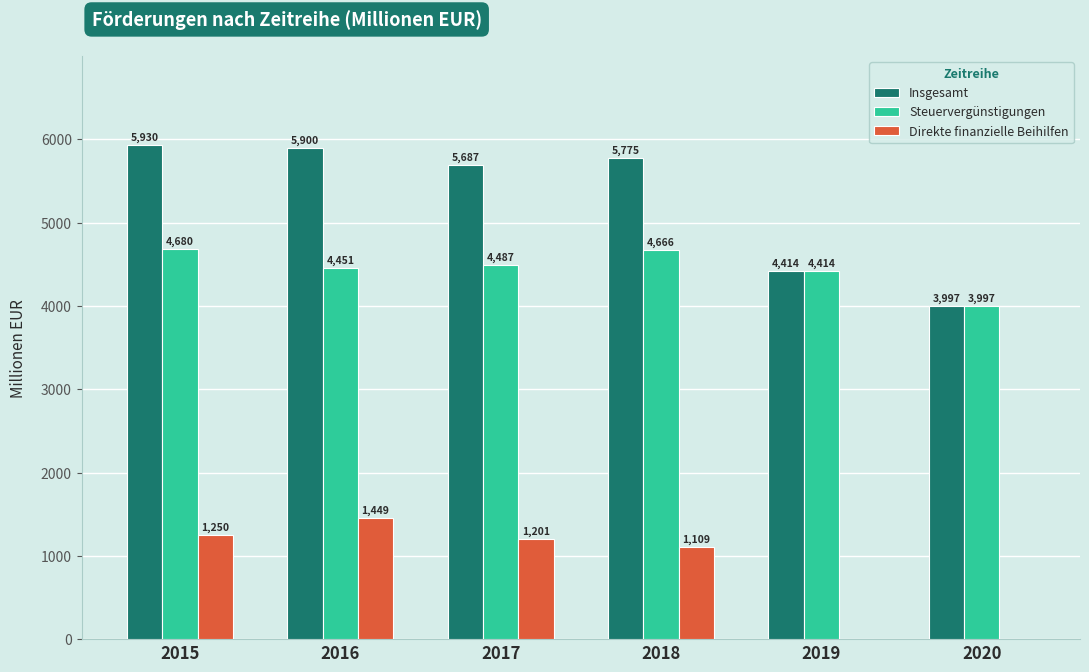

Between 2015 and 2017, which series saw the biggest shift?

Insgesamt